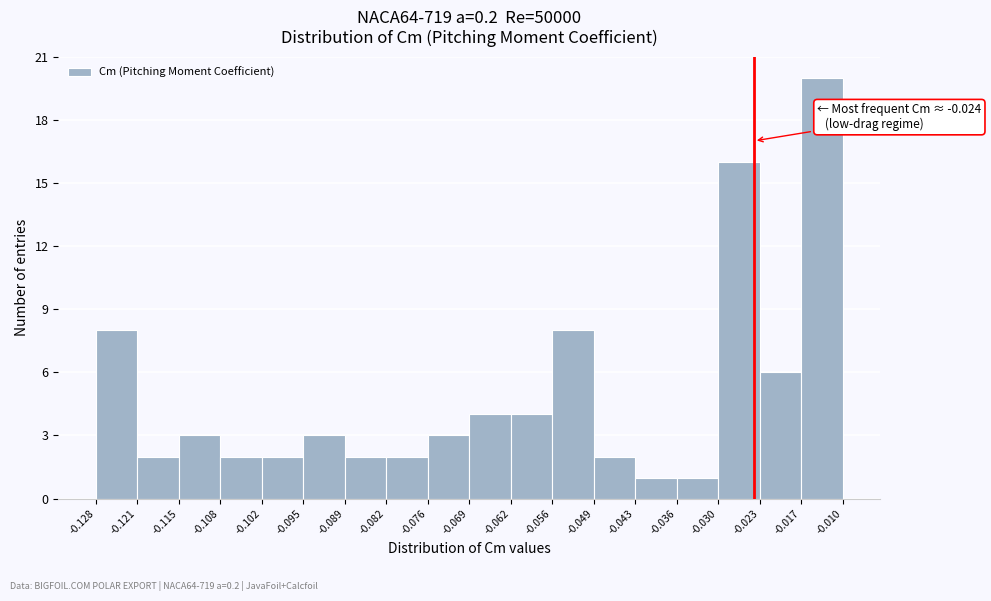

Over which range of the x-axis is the bar tallest?

-0.017 to -0.010